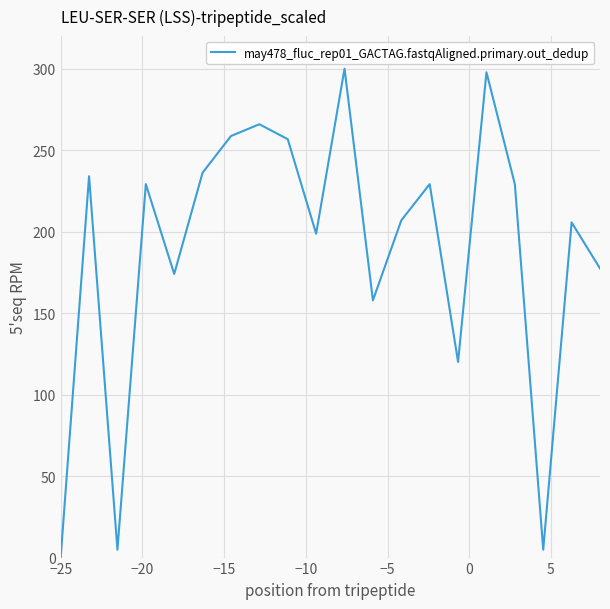

What is the maximum value shown in the chart?

300.0